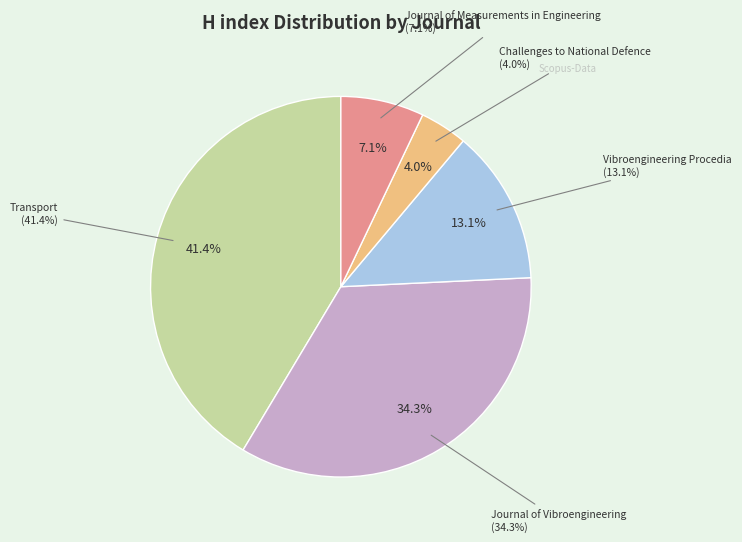

To the nearest percent, what is the average slice percentage?

20%